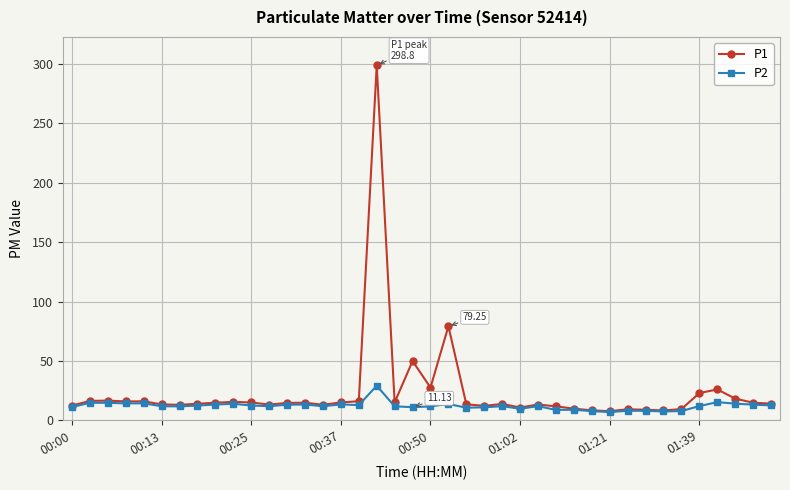

At how many categories does at least one series exceed 251?

1